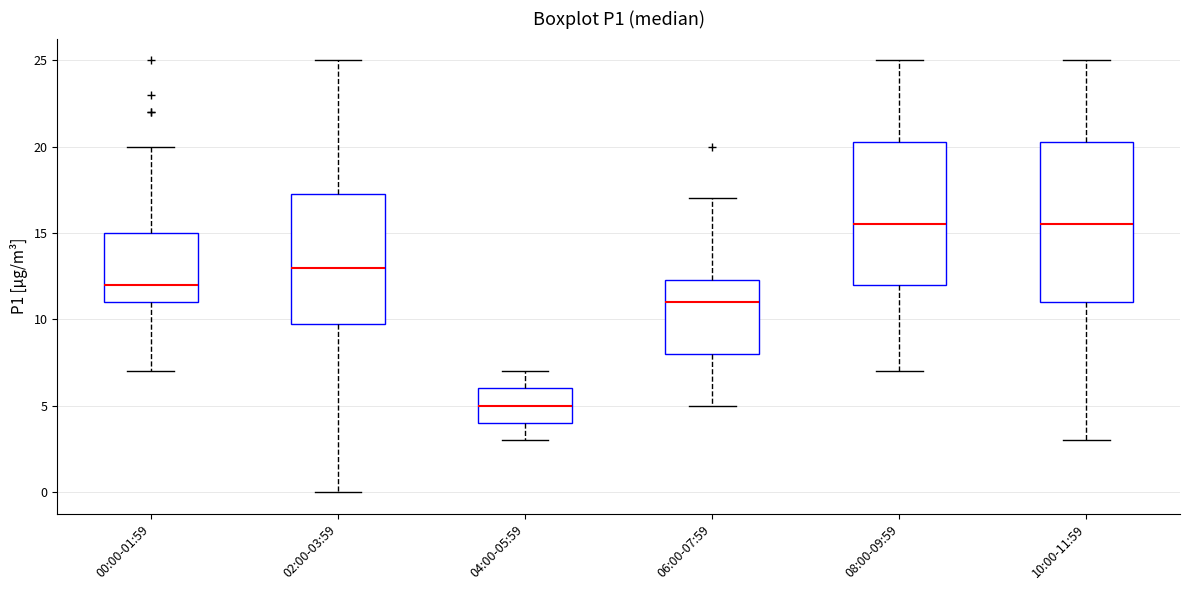

Reading left to right, read every box against the y-axis: the position of its median line, the range the box covers, and the ends of its whiskers. The values are not printed on the chart, so give them approximately, as read against the axis.

00:00-01:59: median 12.0, box 11.0 to 15.0, whiskers 7.0 to 20.0
02:00-03:59: median 13.0, box 10.0 to 17.5, whiskers 0.0 to 25.0
04:00-05:59: median 5.0, box 4.0 to 6.0, whiskers 3.0 to 7.0
06:00-07:59: median 11.0, box 8.0 to 12.5, whiskers 5.0 to 17.0
08:00-09:59: median 15.5, box 12.0 to 20.5, whiskers 7.0 to 25.0
10:00-11:59: median 15.5, box 11.0 to 20.5, whiskers 3.0 to 25.0